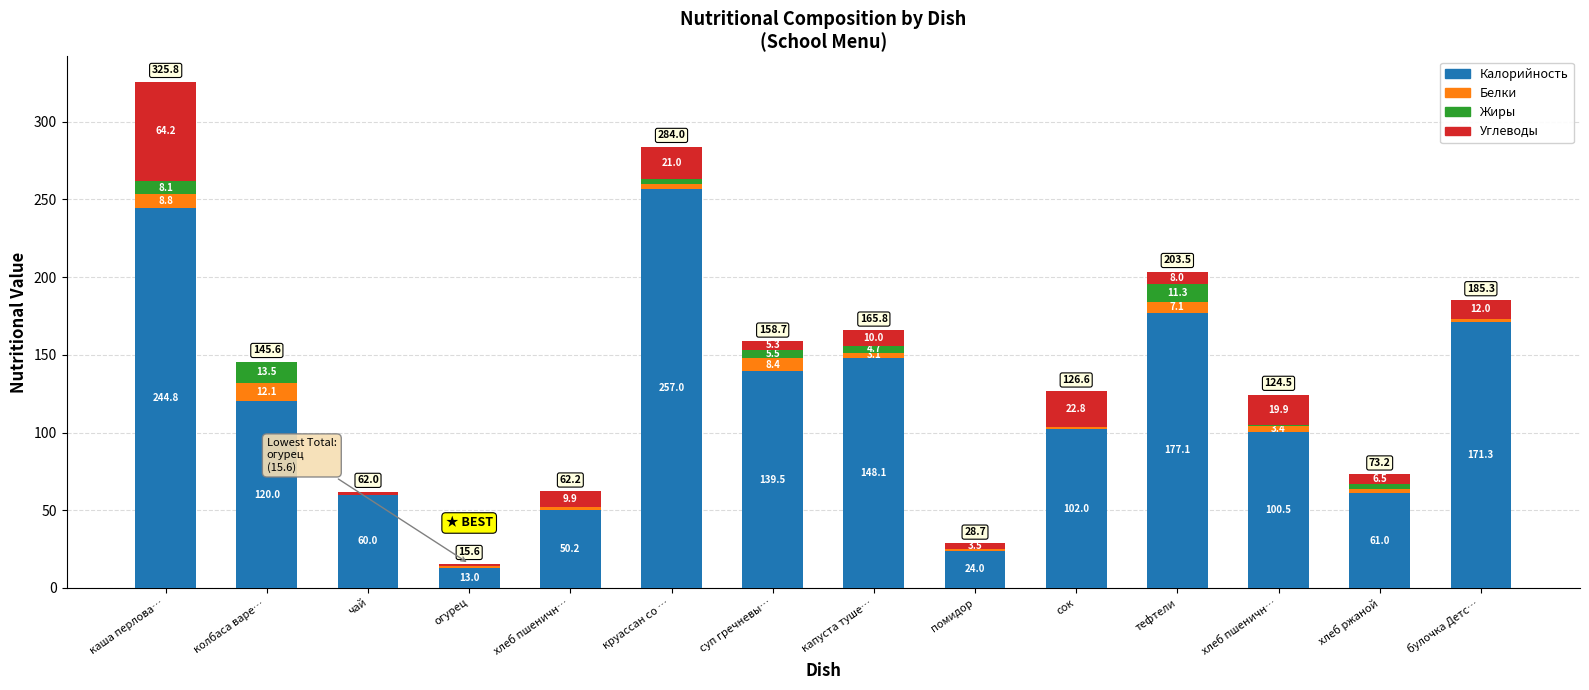

Between колбаса варе… and капуста туше…, which is larger?

капуста туше…